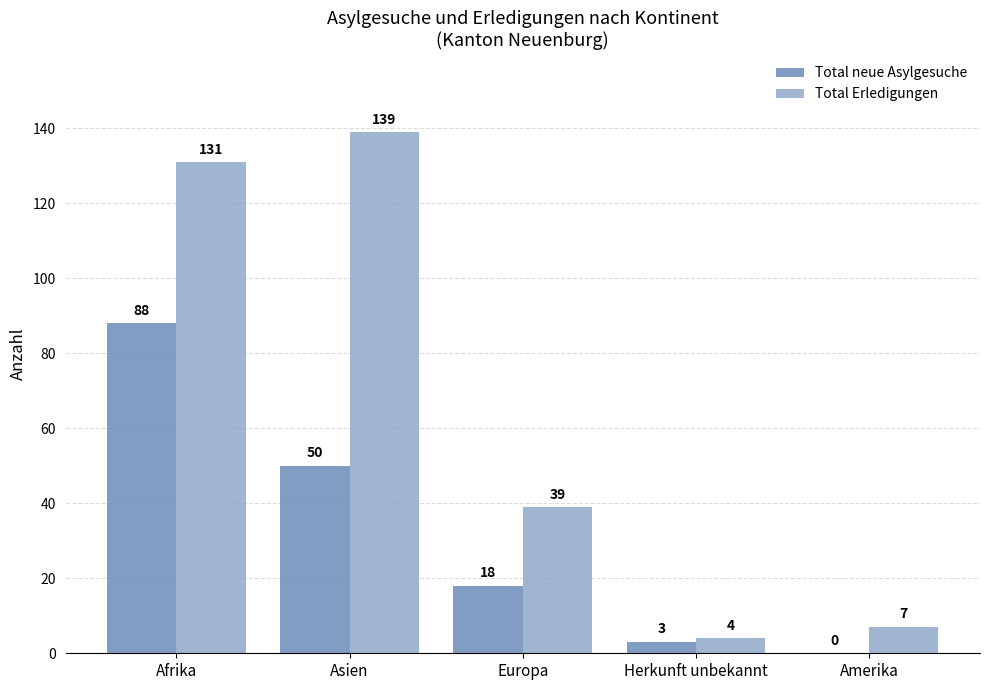

Which series changed the most between Afrika and Herkunft unbekannt?

Total Erledigungen